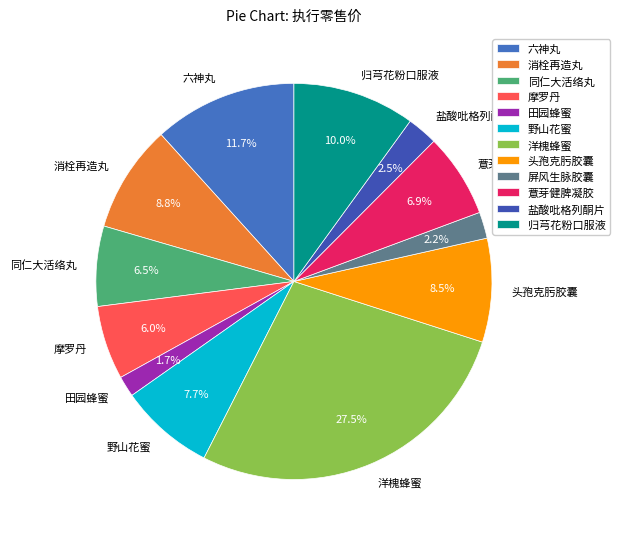

Approximately how many times larger is the value at 盐酸吡格列酮片 compared to 田园蜂蜜?

1.5